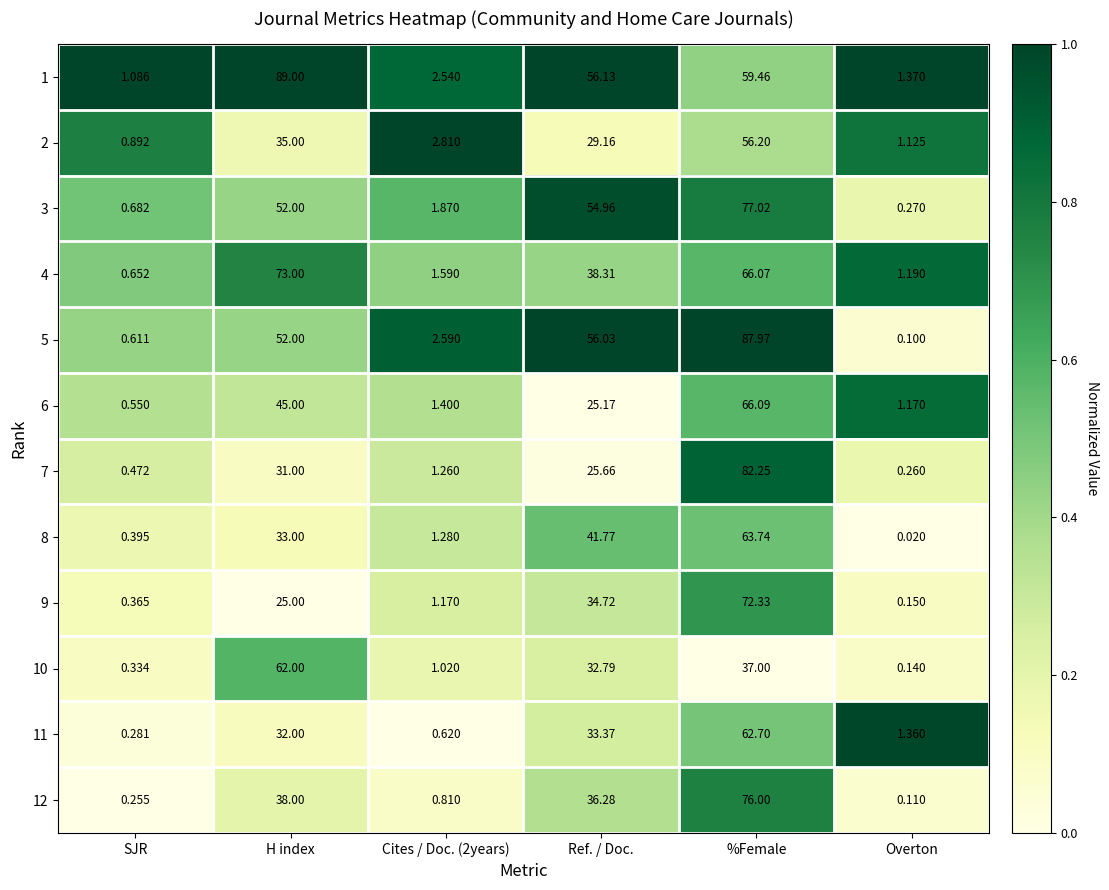

Which category has the lowest value across all series?

Overton